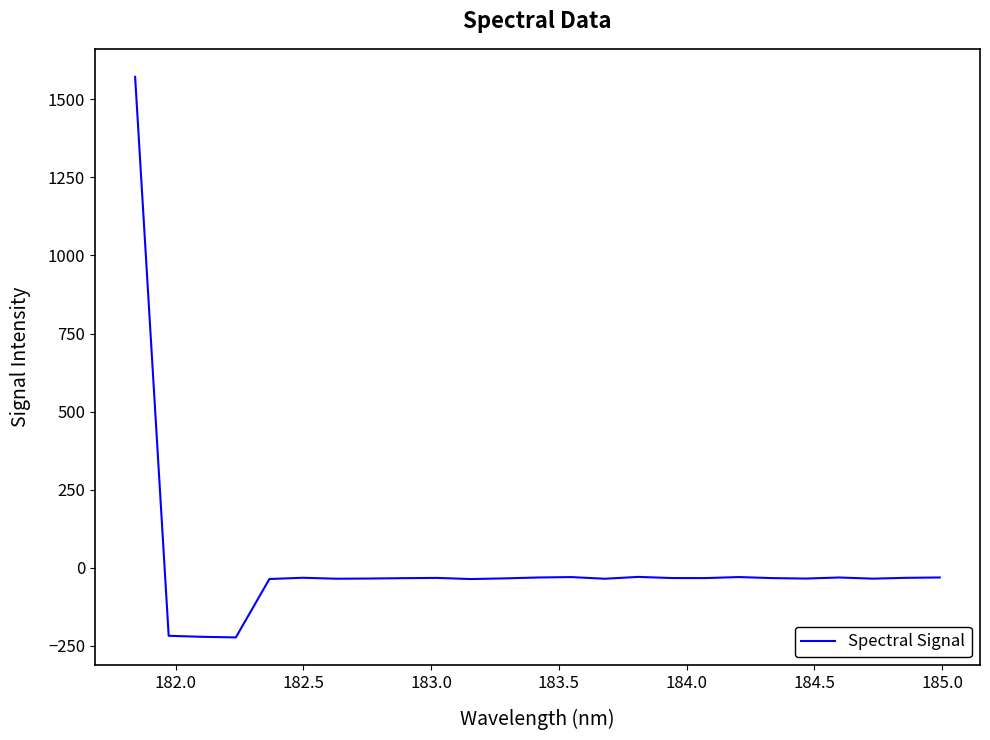

What is the difference between the maximum and minimum values?

1795.0